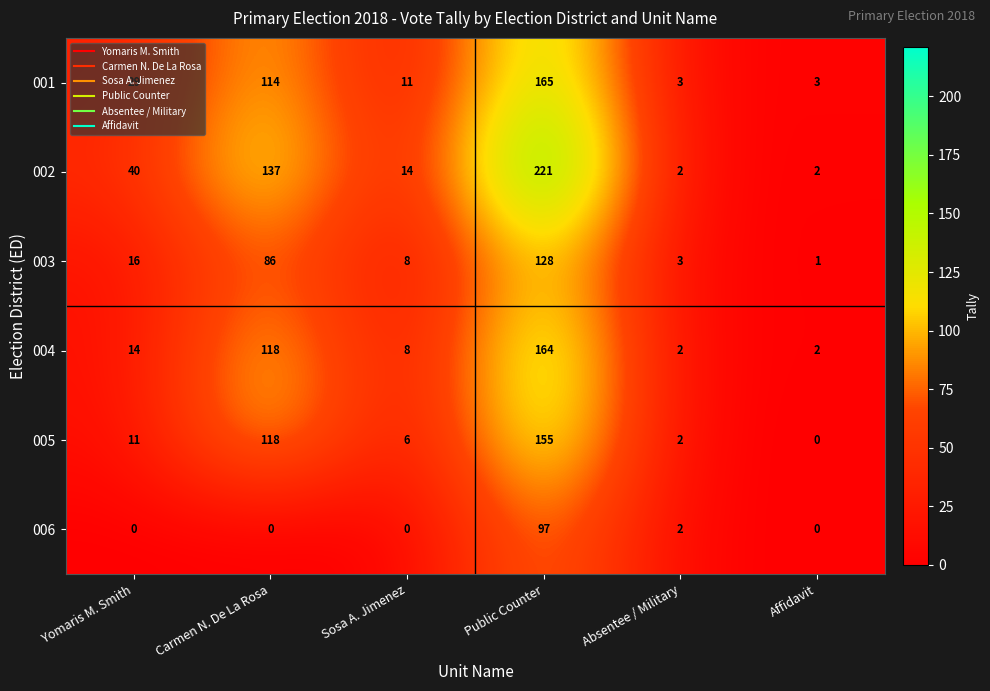

At how many categories does at least one series exceed 75?

2